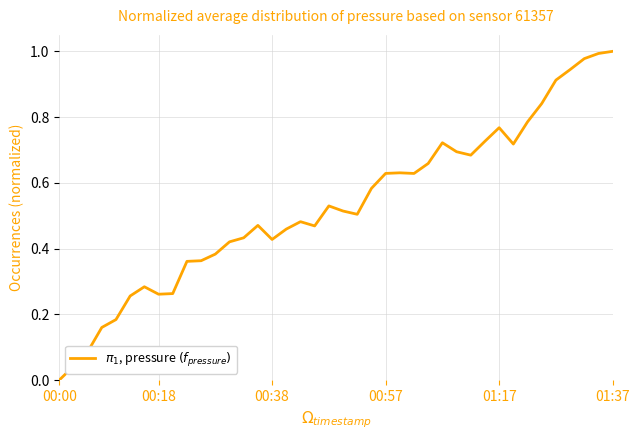

Does the chart have visible grid lines?

Yes